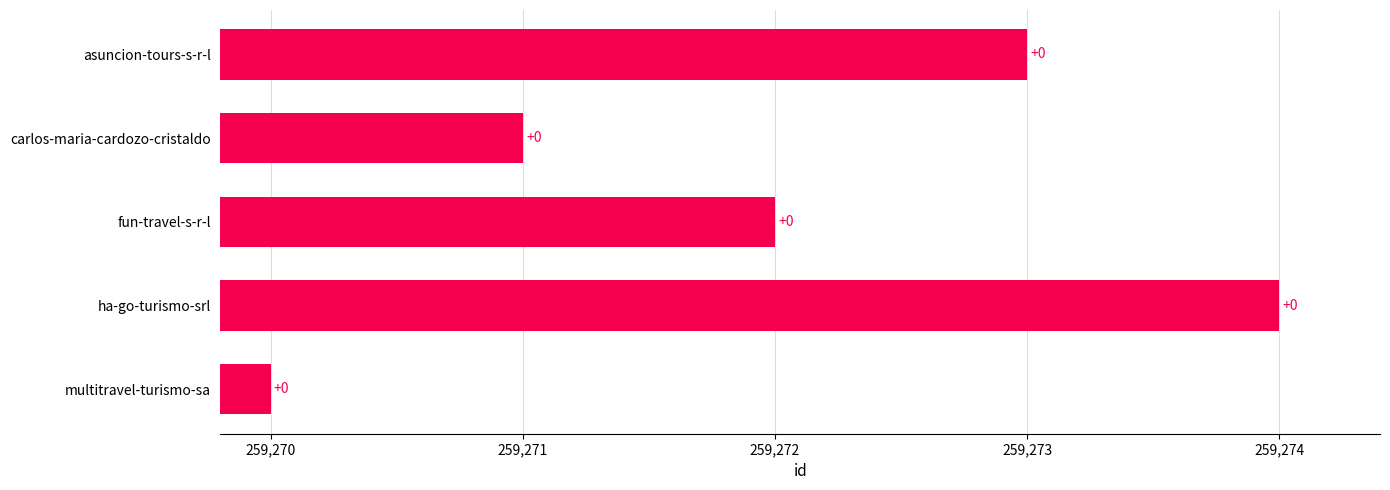

What is the smallest value displayed?

259270